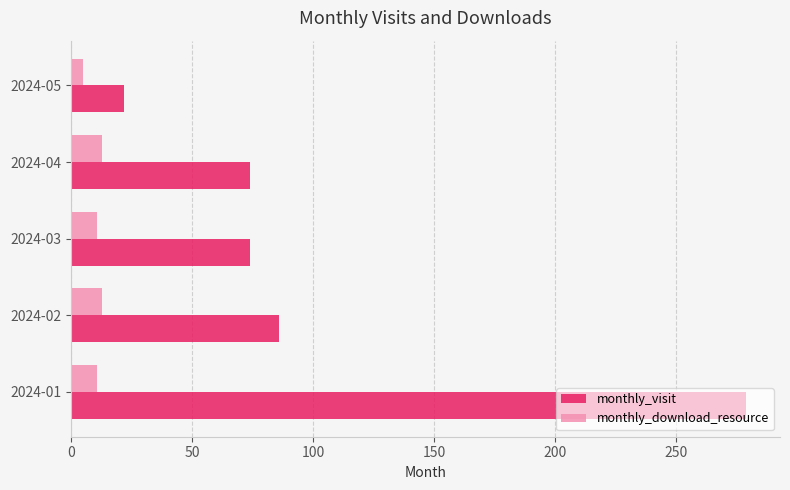

Rank the series by their maximum value, from lowest to highest.

monthly_download_resource, monthly_visit